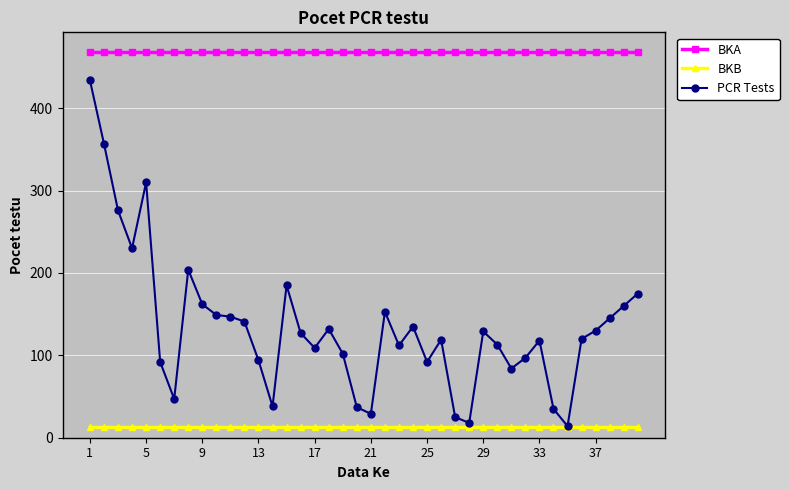

At how many categories does at least one series exceed 275?

40